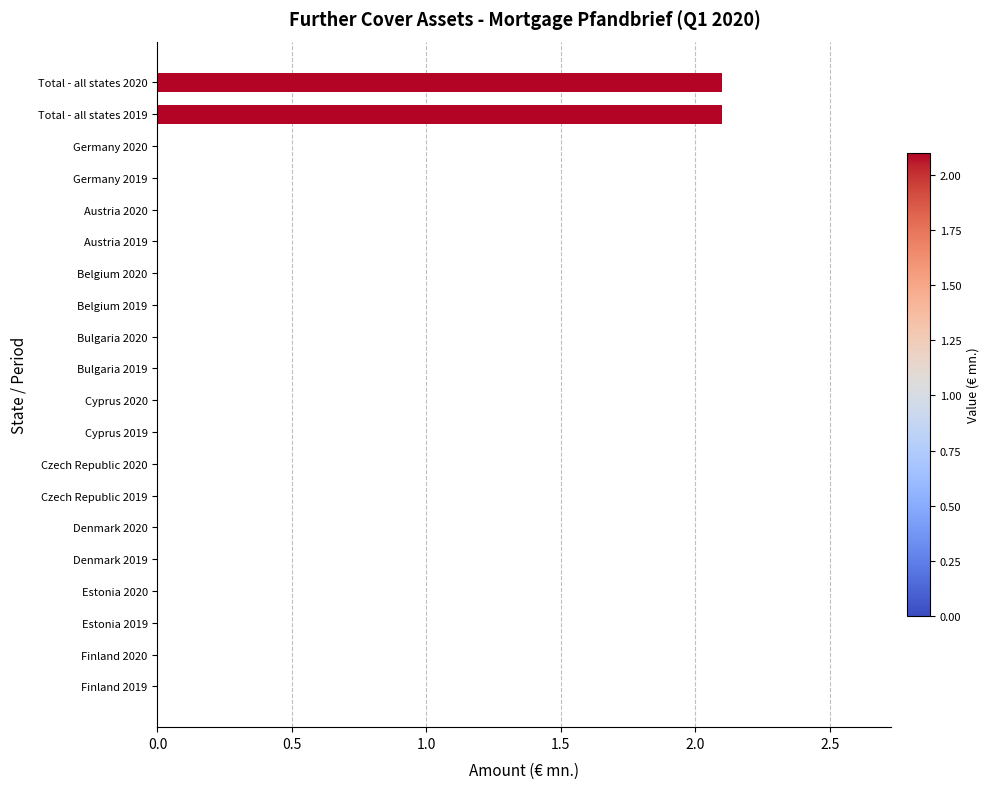

Reading bottom to top, what are all the values shown in this chart?

Finland 2019=0.0	Finland 2020=0.0	Estonia 2019=0.0	Estonia 2020=0.0	Denmark 2019=0.0	Denmark 2020=0.0	Czech Republic 2019=0.0	Czech Republic 2020=0.0	Cyprus 2019=0.0	Cyprus 2020=0.0	Bulgaria 2019=0.0	Bulgaria 2020=0.0	Belgium 2019=0.0	Belgium 2020=0.0	Austria 2019=0.0	Austria 2020=0.0	Germany 2019=0.0	Germany 2020=0.0	Total - all states 2019=2.1	Total - all states 2020=2.1